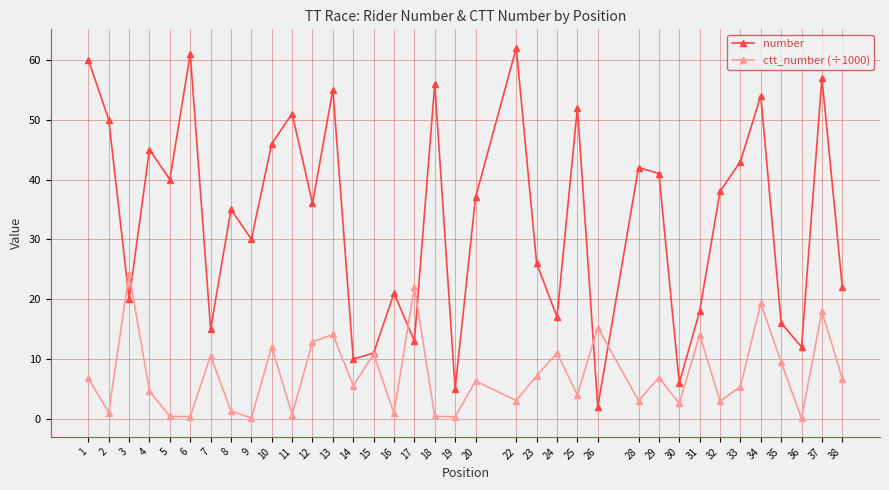

Which series has the largest range (max minus min)?

number